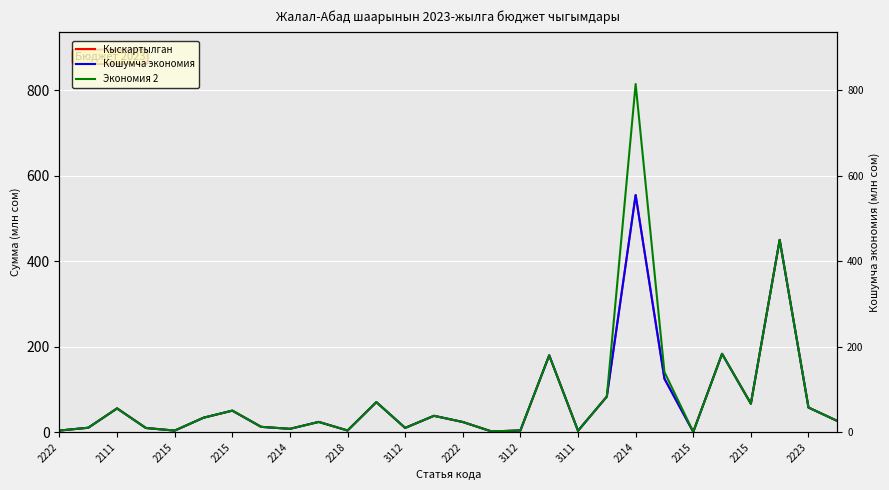

True or false: Кошумча экономия and Кыскартылган intersect in this chart.

False